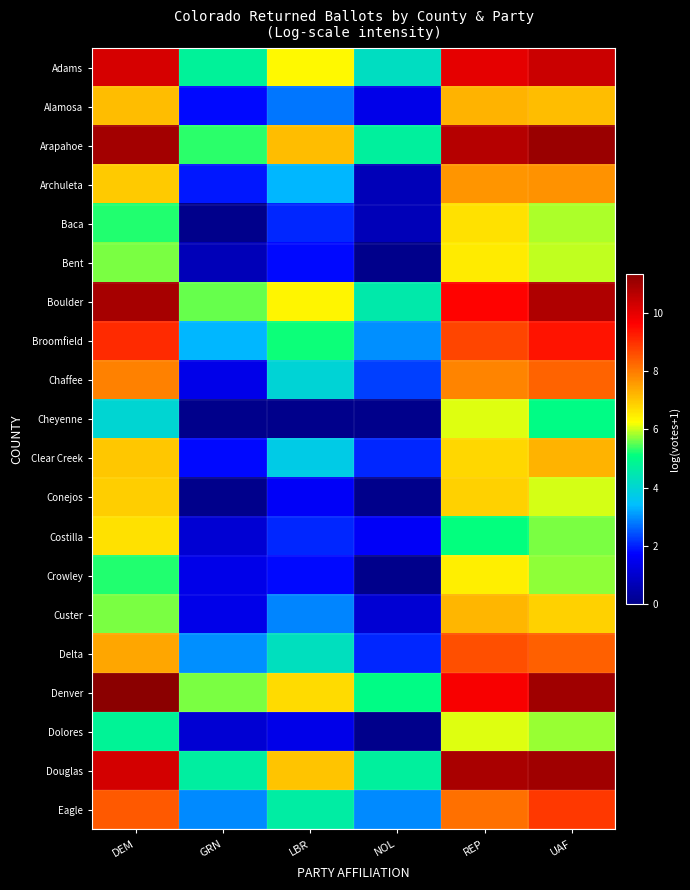

Reading right to left, list all the values displayed in this chart.

Adams: UAF=10.4	REP=10.0	NOL=4.2	LBR=6.3	GRN=4.7	DEM=10.2
Alamosa: UAF=7.1	REP=7.2	NOL=1.4	LBR=2.8	GRN=1.8	DEM=7.1
Arapahoe: UAF=11.1	REP=10.7	NOL=4.7	LBR=7.1	GRN=5.3	DEM=10.9
Archuleta: UAF=7.7	REP=7.7	NOL=0.7	LBR=3.4	GRN=1.9	DEM=6.9
Baca: UAF=5.9	REP=6.6	NOL=0.7	LBR=2.1	GRN=0.0	DEM=5.3
Bent: UAF=6.0	REP=6.5	NOL=0.0	LBR=1.8	GRN=0.7	DEM=5.6
Boulder: UAF=10.8	REP=9.6	NOL=4.5	LBR=6.4	GRN=5.6	DEM=10.9
Broomfield: UAF=9.4	REP=8.7	NOL=3.0	LBR=5.1	GRN=3.3	DEM=9.0
Chaffee: UAF=8.3	REP=7.9	NOL=2.3	LBR=4.0	GRN=1.4	DEM=7.9
Cheyenne: UAF=5.0	REP=6.1	NOL=0.0	LBR=0.0	GRN=0.0	DEM=4.0
Clear Creek: UAF=7.3	REP=6.7	NOL=2.1	LBR=3.7	GRN=1.8	DEM=7.0
Conejos: UAF=6.0	REP=6.8	NOL=0.0	LBR=1.6	GRN=0.0	DEM=6.9
Costilla: UAF=5.6	REP=5.1	NOL=1.6	LBR=2.1	GRN=1.1	DEM=6.6
Crowley: UAF=5.7	REP=6.5	NOL=0.0	LBR=1.8	GRN=1.4	DEM=5.3
Custer: UAF=6.9	REP=7.2	NOL=1.1	LBR=2.9	GRN=1.4	DEM=5.7
Delta: UAF=8.4	REP=8.6	NOL=2.1	LBR=4.3	GRN=3.0	DEM=7.4
Denver: UAF=11.0	REP=9.7	NOL=5.0	LBR=6.7	GRN=5.6	DEM=11.3
Dolores: UAF=5.8	REP=6.1	NOL=0.0	LBR=1.4	GRN=1.1	DEM=4.8
Douglas: UAF=11.0	REP=10.9	NOL=4.7	LBR=7.0	GRN=4.7	DEM=10.3
Eagle: UAF=8.9	REP=8.1	NOL=2.9	LBR=4.6	GRN=2.9	DEM=8.4